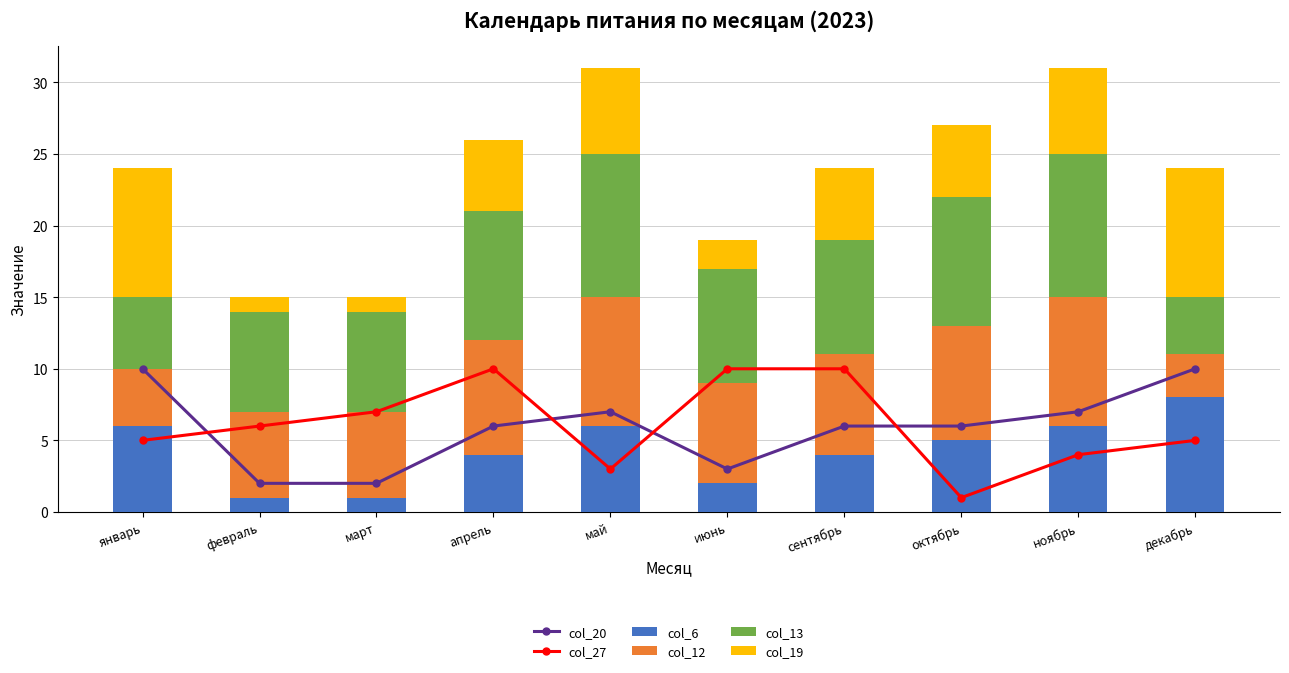

What are all the series names shown in the legend?

col_20, col_27, col_6, col_12, col_13, col_19